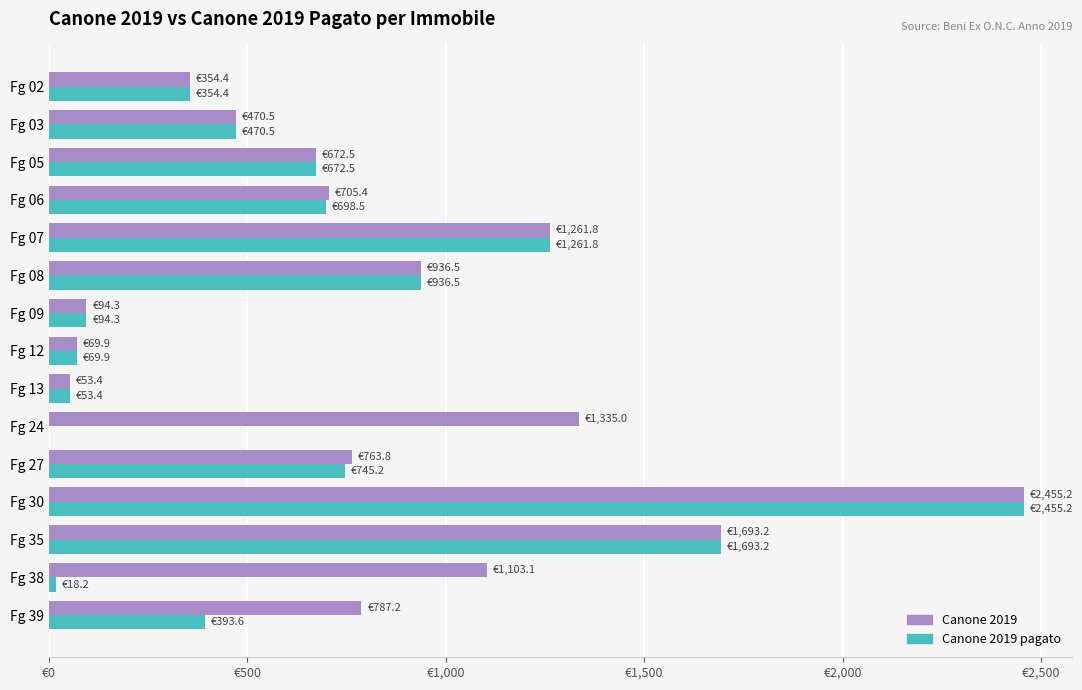

What are all the series names shown in the legend?

Canone 2019, Canone 2019 pagato